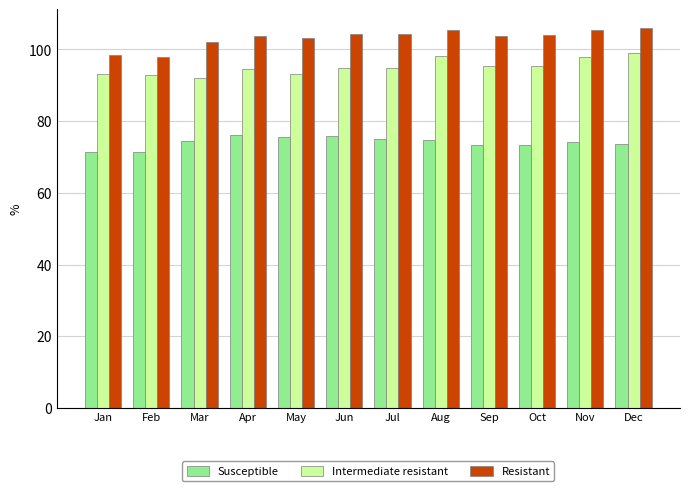

How many values in the Intermediate resistant series are below 94?

4